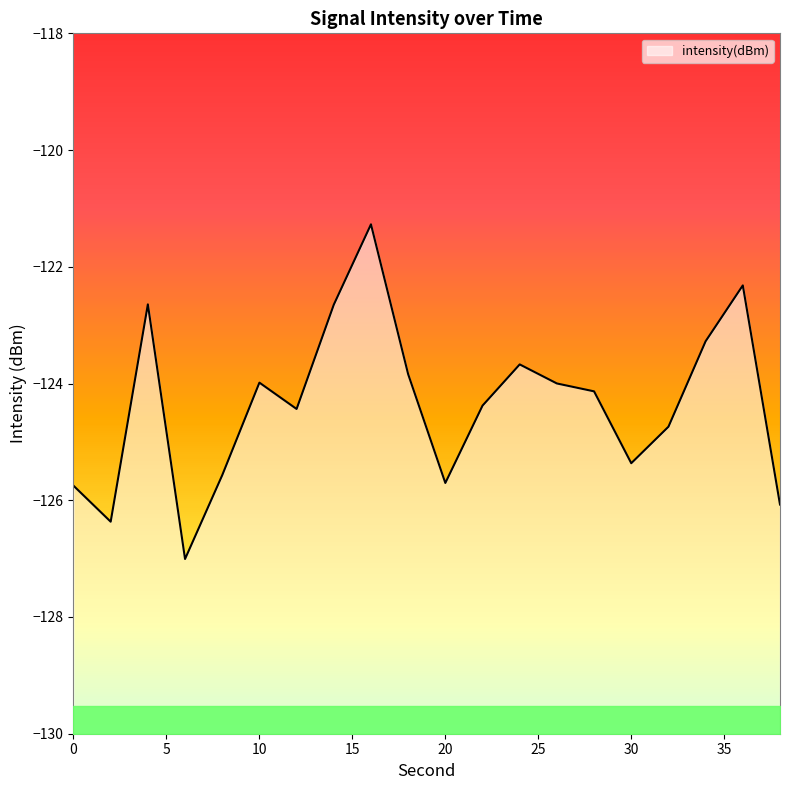

The value at 10 is -124.0. True or false?

True